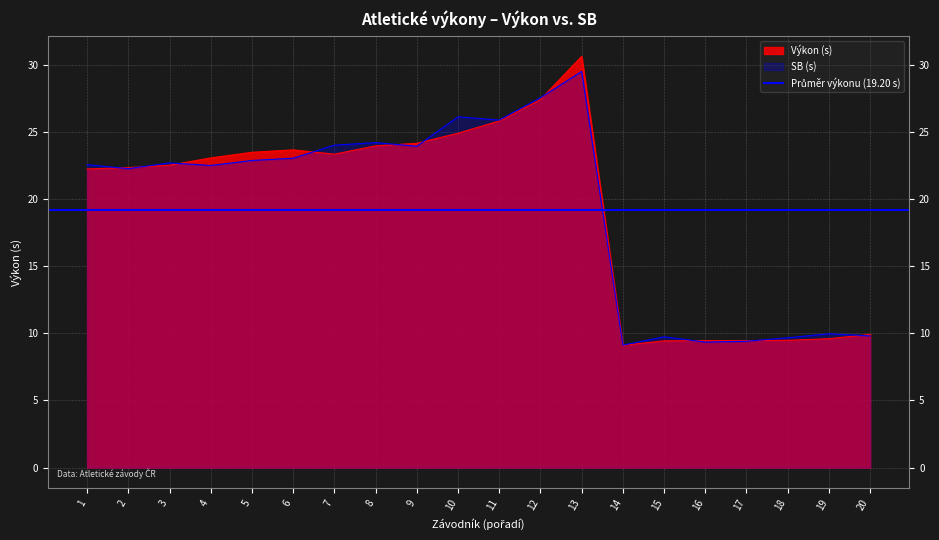

Between 3 and 9, which is larger?

9